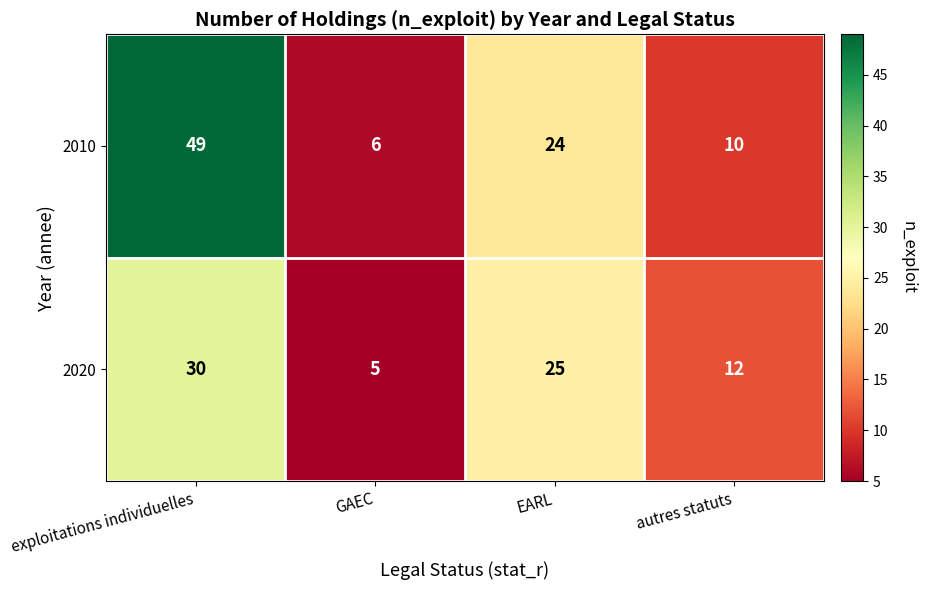

List the labels in order of 2020 value, smallest first.

GAEC, autres statuts, EARL, exploitations individuelles